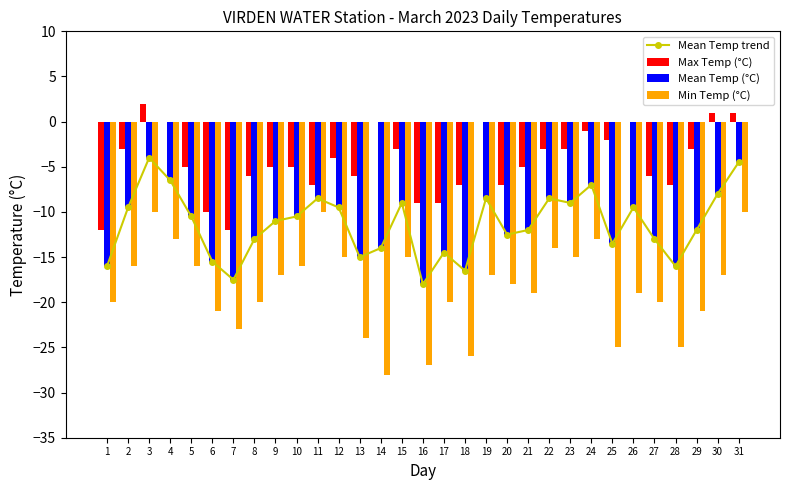

Reading left to right, what are all the values shown in this chart?

Mean Temp trend: -16.0	-9.5	-4.0	-6.5	-10.5	-15.5	-17.5	-13.0	-11.0	-10.5	-8.5	-9.5	-15.0	-14.0	-9.0	-18.0	-14.5	-16.5	-8.5	-12.5	-12.0	-8.5	-9.0	-7.0	-13.5	-9.5	-13.0	-16.0	-12.0	-8.0	-4.5
Max Temp (°C): -12.0	-3.0	2.0	0.0	-5.0	-10.0	-12.0	-6.0	-5.0	-5.0	-7.0	-4.0	-6.0	0.0	-3.0	-9.0	-9.0	-7.0	0.0	-7.0	-5.0	-3.0	-3.0	-1.0	-2.0	0.0	-6.0	-7.0	-3.0	1.0	1.0
Mean Temp (°C): -16.0	-9.5	-4.0	-6.5	-10.5	-15.5	-17.5	-13.0	-11.0	-10.5	-8.5	-9.5	-15.0	-14.0	-9.0	-18.0	-14.5	-16.5	-8.5	-12.5	-12.0	-8.5	-9.0	-7.0	-13.5	-9.5	-13.0	-16.0	-12.0	-8.0	-4.5
Min Temp (°C): -20.0	-16.0	-10.0	-13.0	-16.0	-21.0	-23.0	-20.0	-17.0	-16.0	-10.0	-15.0	-24.0	-28.0	-15.0	-27.0	-20.0	-26.0	-17.0	-18.0	-19.0	-14.0	-15.0	-13.0	-25.0	-19.0	-20.0	-25.0	-21.0	-17.0	-10.0